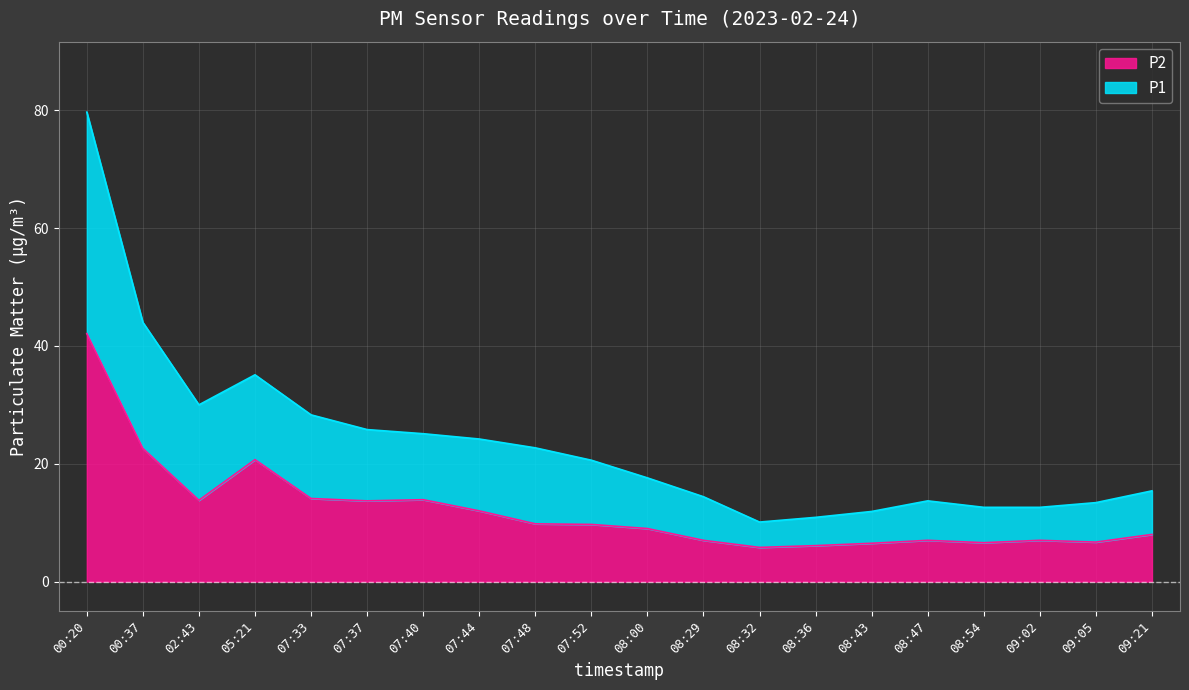

What is the total value across all series at 00:20?

79.7